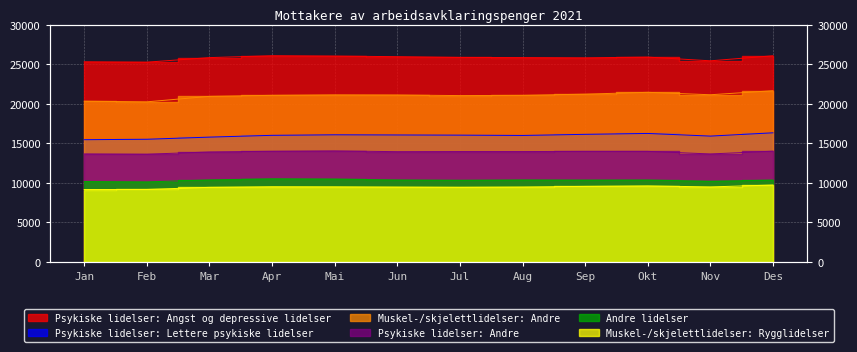

Which label corresponds to the largest value in the chart?

Apr